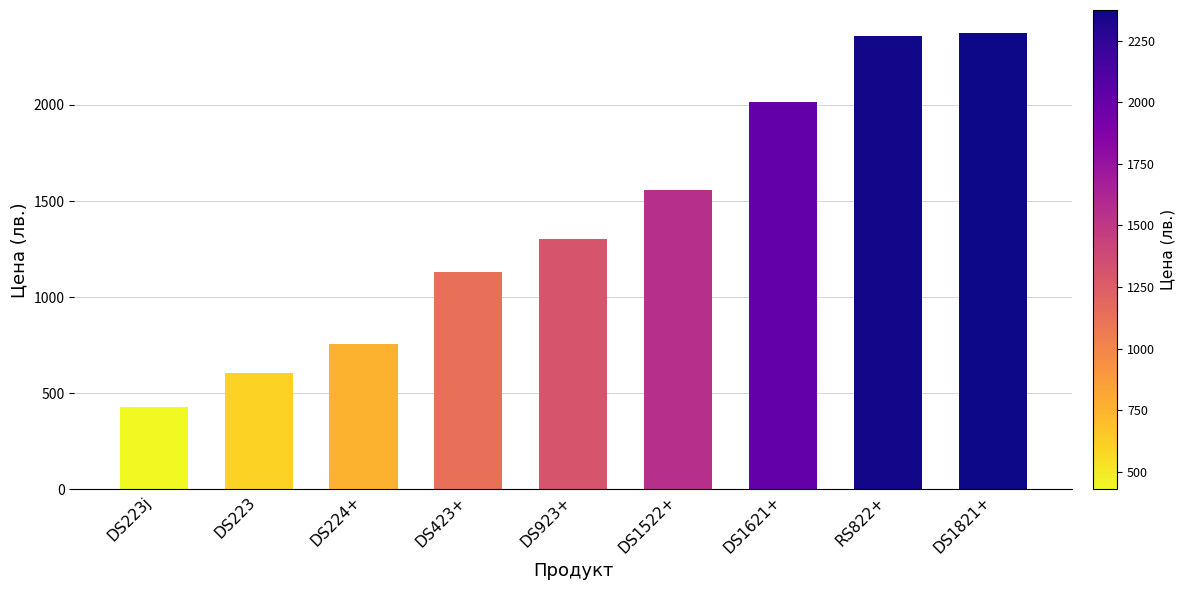

What is the value of the 1st bar from the left?

428.4